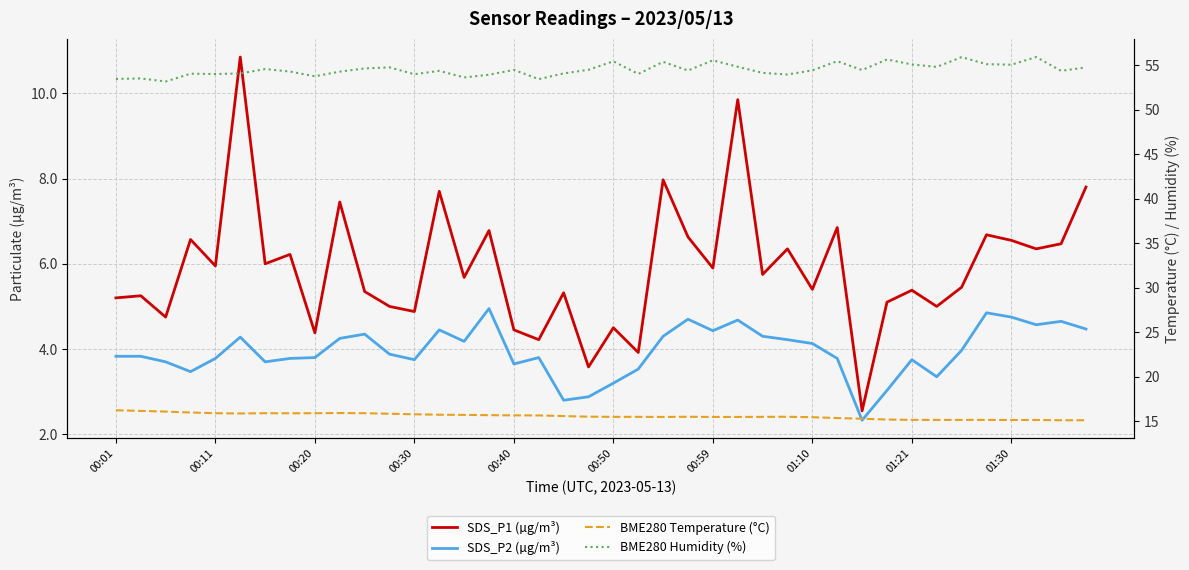

Reading left to right, list all the values displayed in this chart.

SDS_P1 (µg/m³): 5.2	5.2	4.8	6.6	6.0	10.8	6.0	6.2	4.4	7.5	5.3	5.0	4.9	7.7	5.7	6.8	4.5	4.2	5.3	3.6	4.5	3.9	8.0	6.6	5.9	9.8	5.8	6.3	5.4	6.8	2.5	5.1	5.4	5.0	5.5	6.7	6.5	6.3	6.5	7.8
SDS_P2 (µg/m³): 3.8	3.8	3.7	3.5	3.8	4.3	3.7	3.8	3.8	4.2	4.3	3.9	3.8	4.5	4.2	5.0	3.6	3.8	2.8	2.9	3.2	3.5	4.3	4.7	4.4	4.7	4.3	4.2	4.1	3.8	2.3	3.0	3.8	3.4	4.0	4.8	4.8	4.6	4.7	4.5
BME280 Temperature (°C): 16.2	16.2	16.1	16.0	15.9	15.9	15.9	15.9	15.9	15.9	15.9	15.8	15.8	15.7	15.7	15.7	15.7	15.7	15.6	15.5	15.5	15.5	15.5	15.5	15.5	15.5	15.5	15.5	15.5	15.4	15.3	15.2	15.2	15.2	15.2	15.2	15.2	15.2	15.1	15.1
BME280 Humidity (%): 53.4	53.5	53.1	54.0	54.0	54.1	54.5	54.3	53.7	54.3	54.6	54.7	54.0	54.4	53.6	53.9	54.5	53.4	54.1	54.5	55.4	54.0	55.4	54.4	55.5	54.8	54.1	53.9	54.4	55.4	54.4	55.6	55.1	54.8	55.9	55.1	55.0	55.9	54.4	54.7